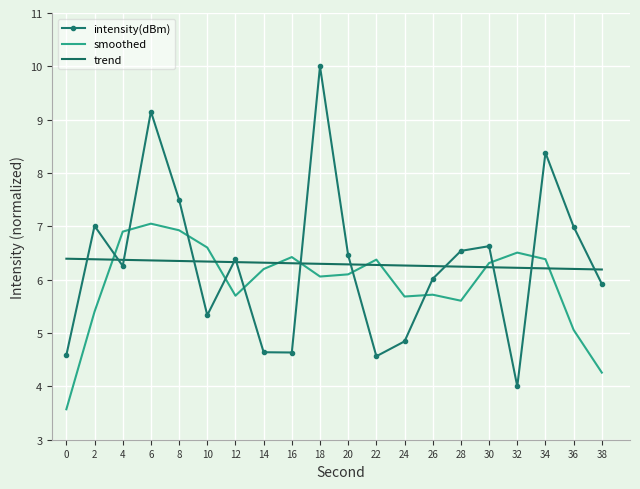

The value of intensity(dBm) at 18 is 10.0. True or false?

True